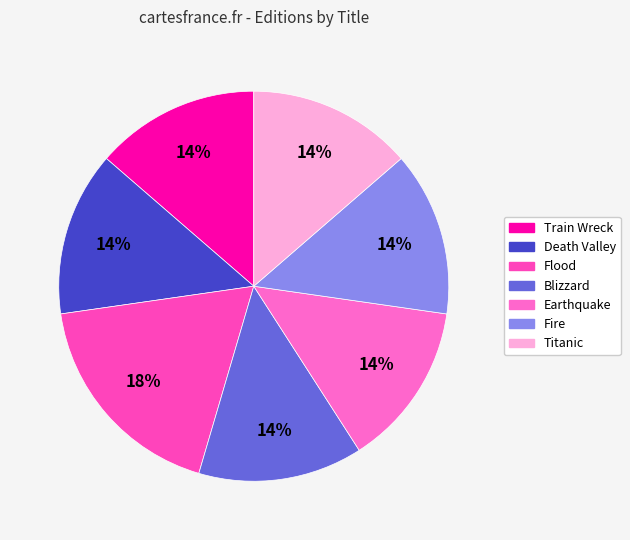

Does Fire represent more than half of the total?

No